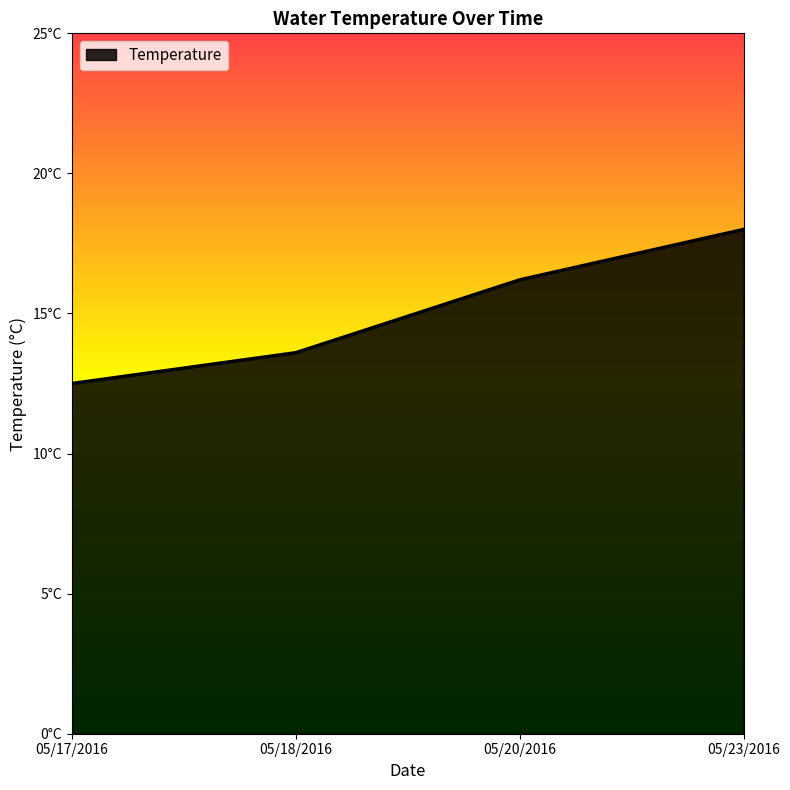

What is the sum of the values at 05/17/2016 and 05/18/2016?

26.1